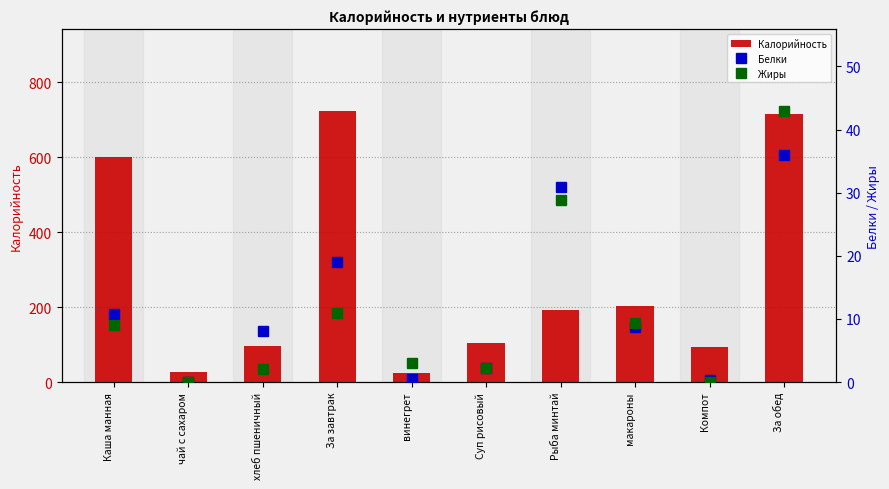

What is the sum of all Калорийность values?

2786.0